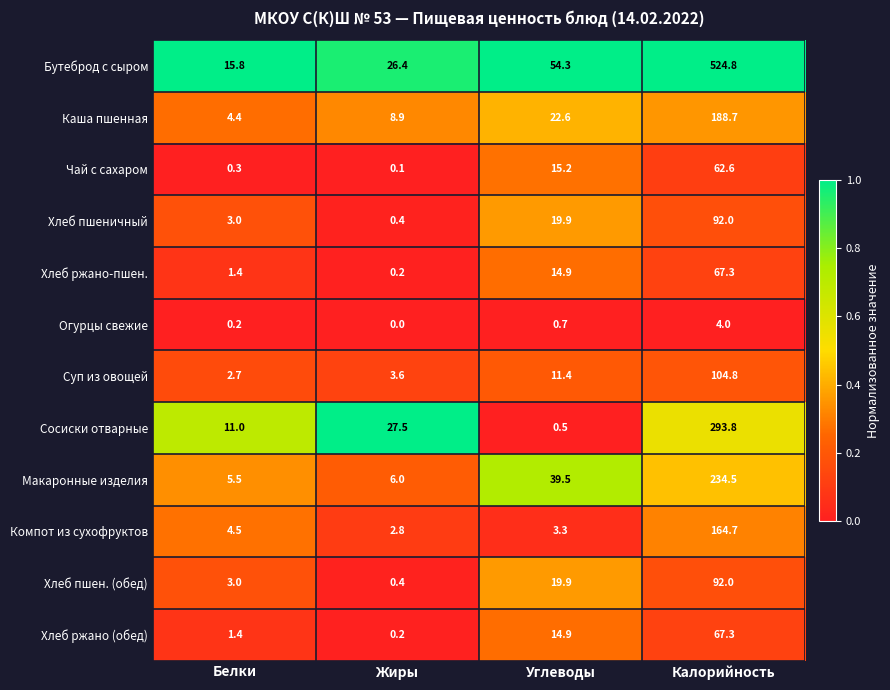

Read the Каша пшенная value at Калорийность.

188.7